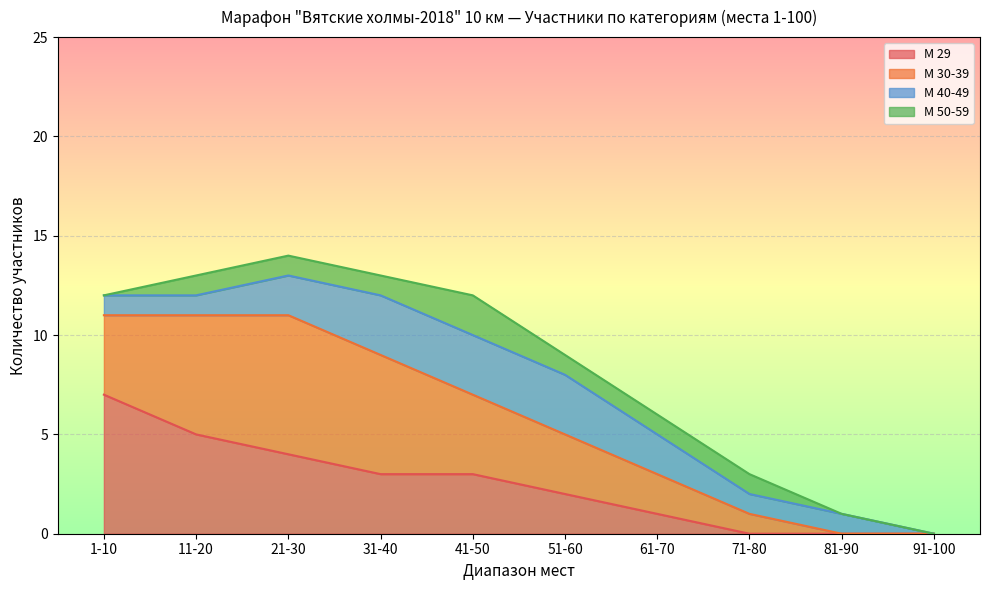

What is the total value across all series at 21-30?

14